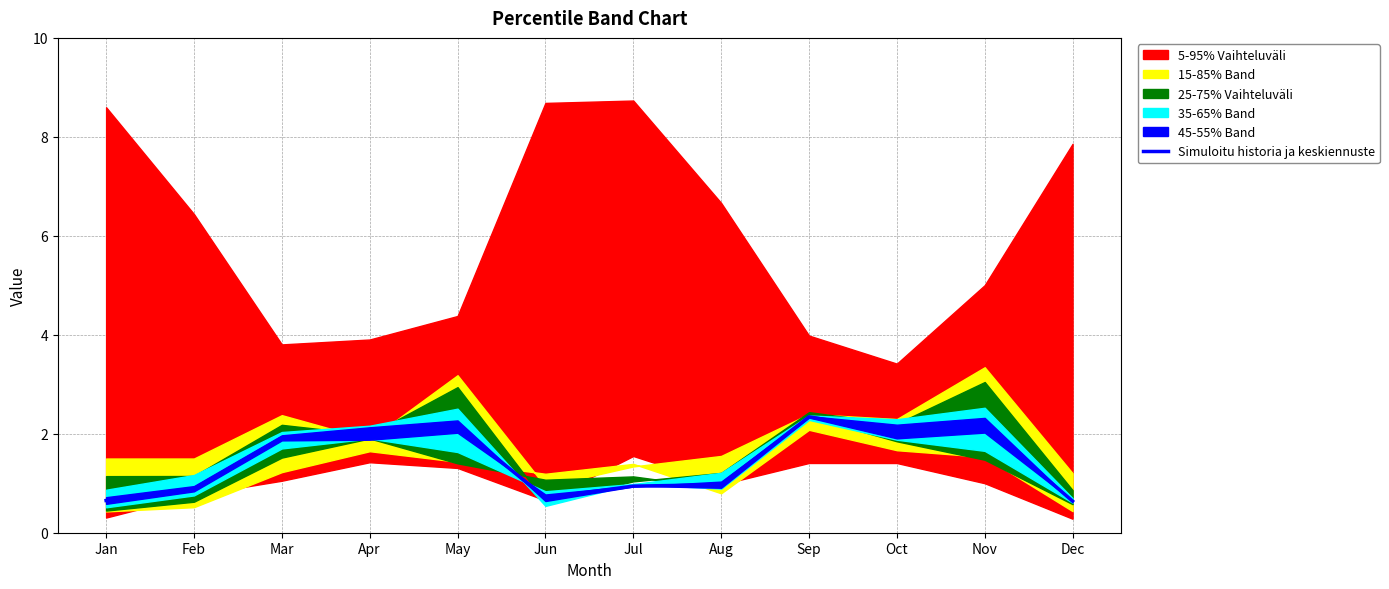

Does the chart have visible grid lines?

Yes